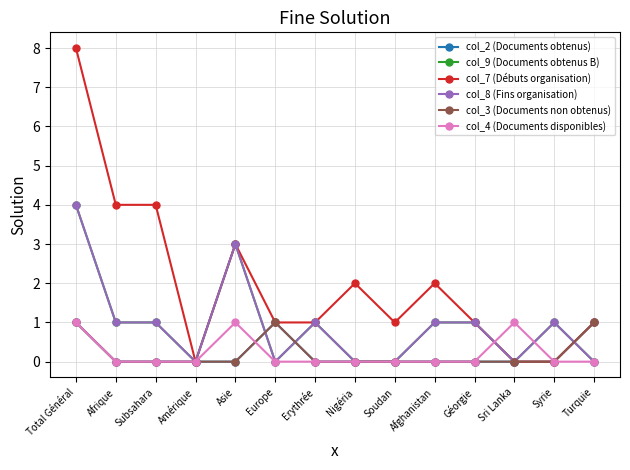

Which category has the lowest value across all series?

Afrique